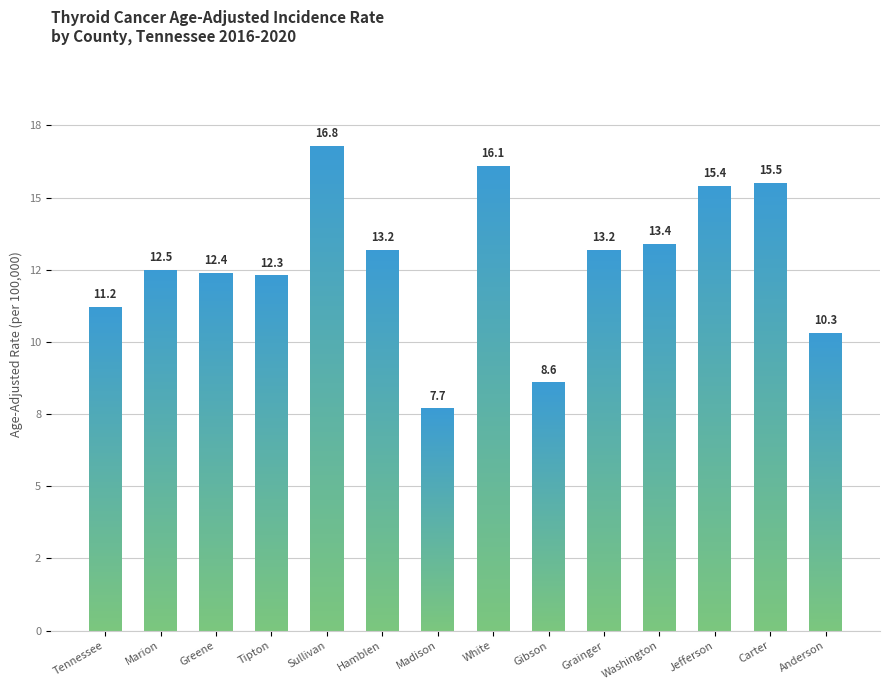

Reading left to right, what are all the values shown in this chart?

11.2	12.5	12.4	12.3	16.8	13.2	7.7	16.1	8.6	13.2	13.4	15.4	15.5	10.3